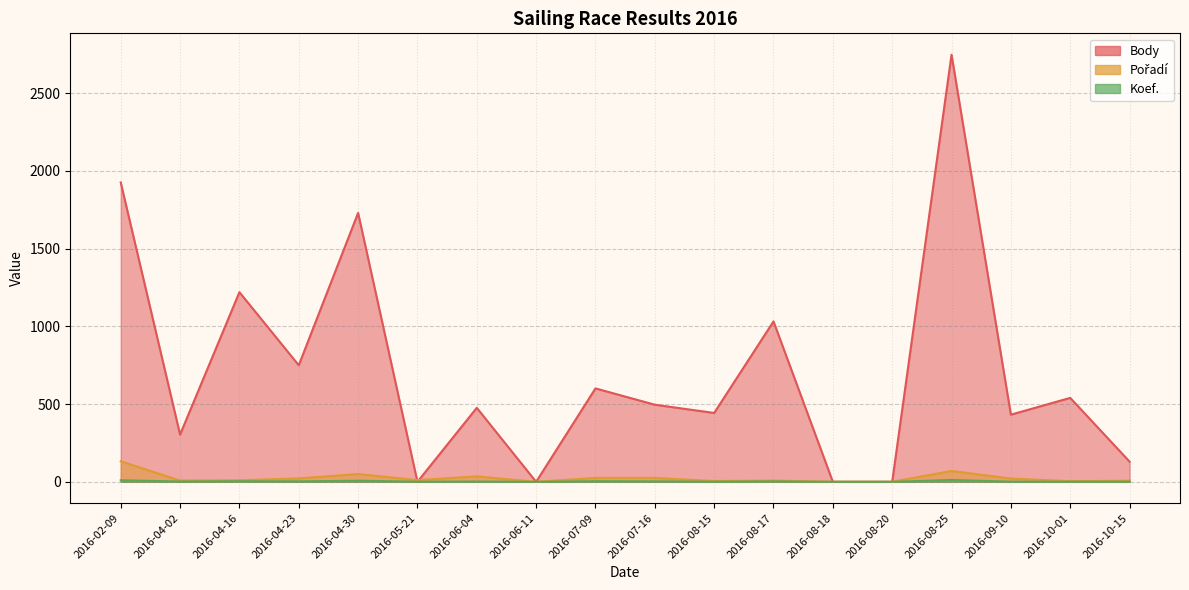

How many data points in Pořadí are above 11?

8